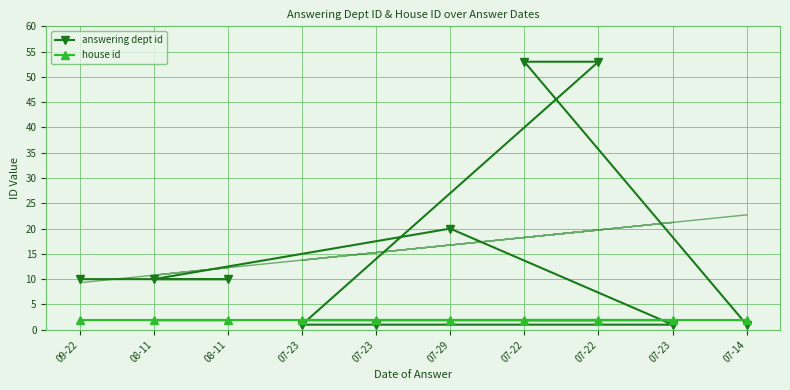

The house id series shows 1 at 08-11. True or false?

False